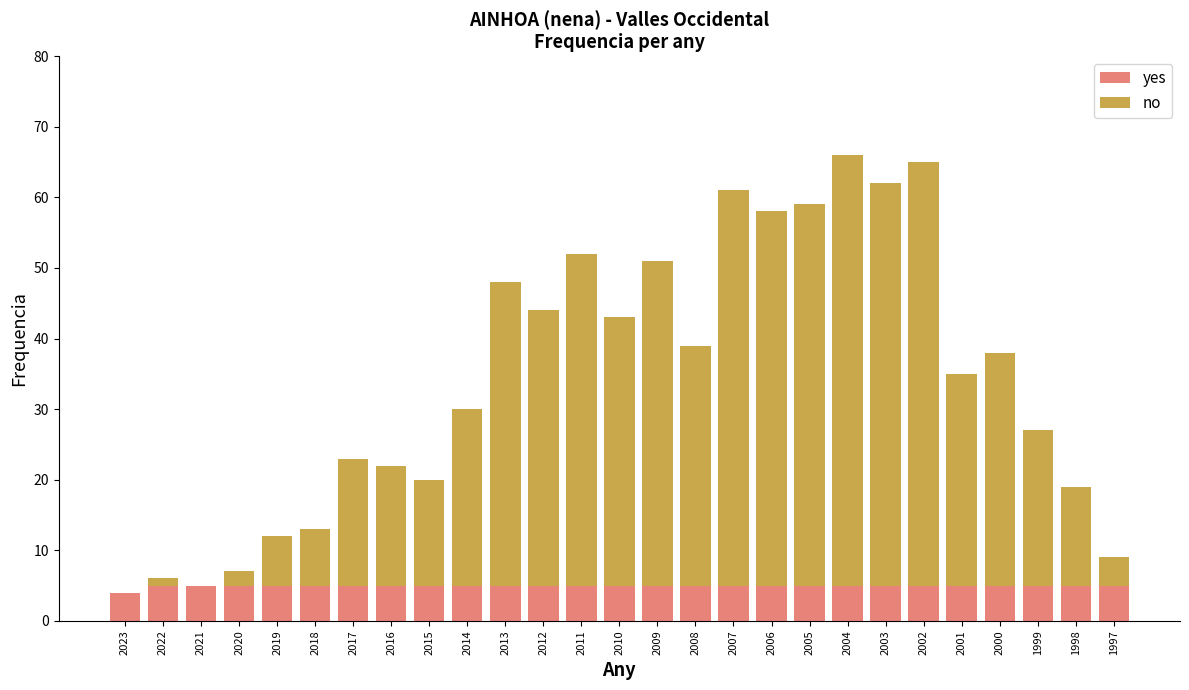

What is the total value across all series at 2011?

52